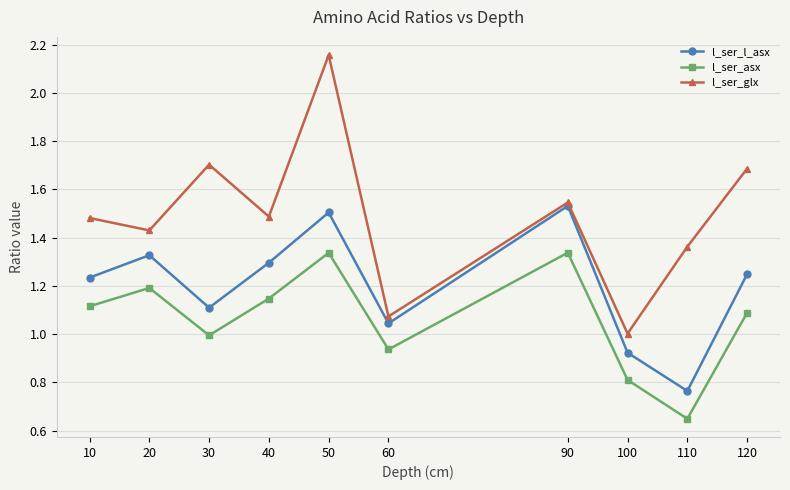

At which category does the chart reach its peak across all series?

50